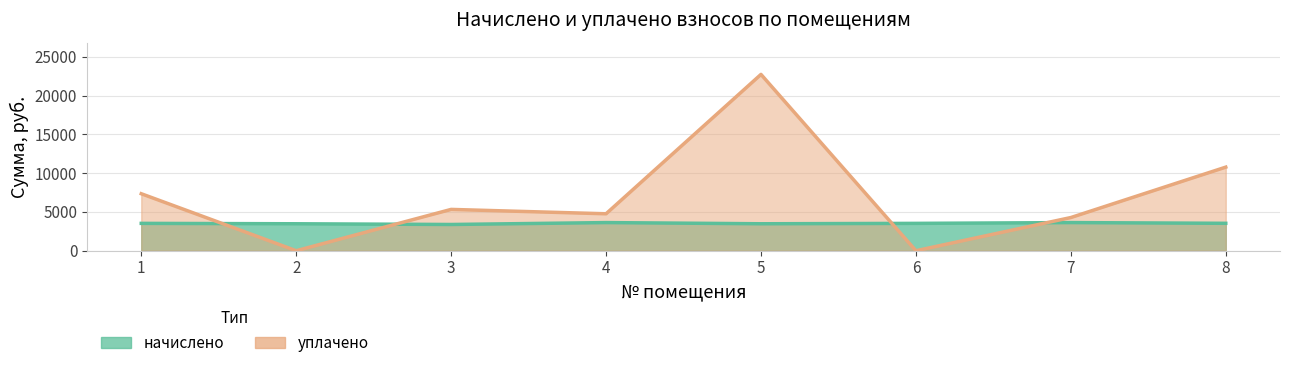

Rank the series by their average value, from lowest to highest.

начислено, уплачено